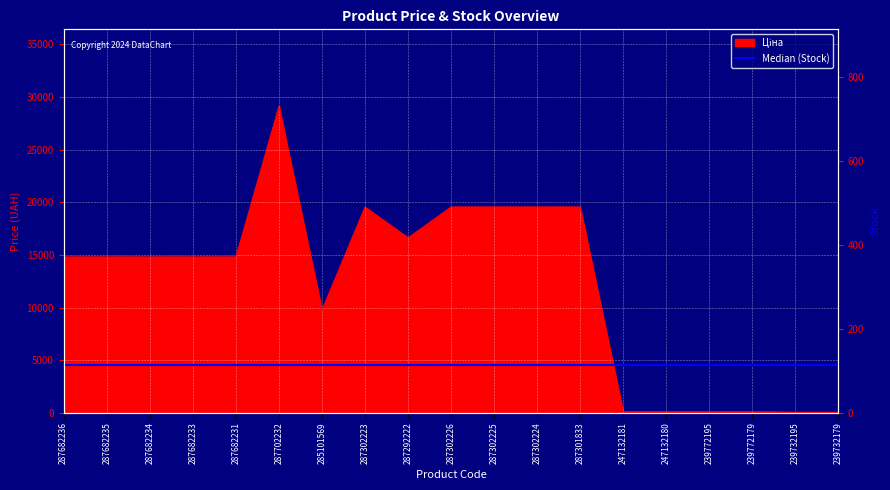

What is the difference between the values at 287302224 and 239772179?

19453.1